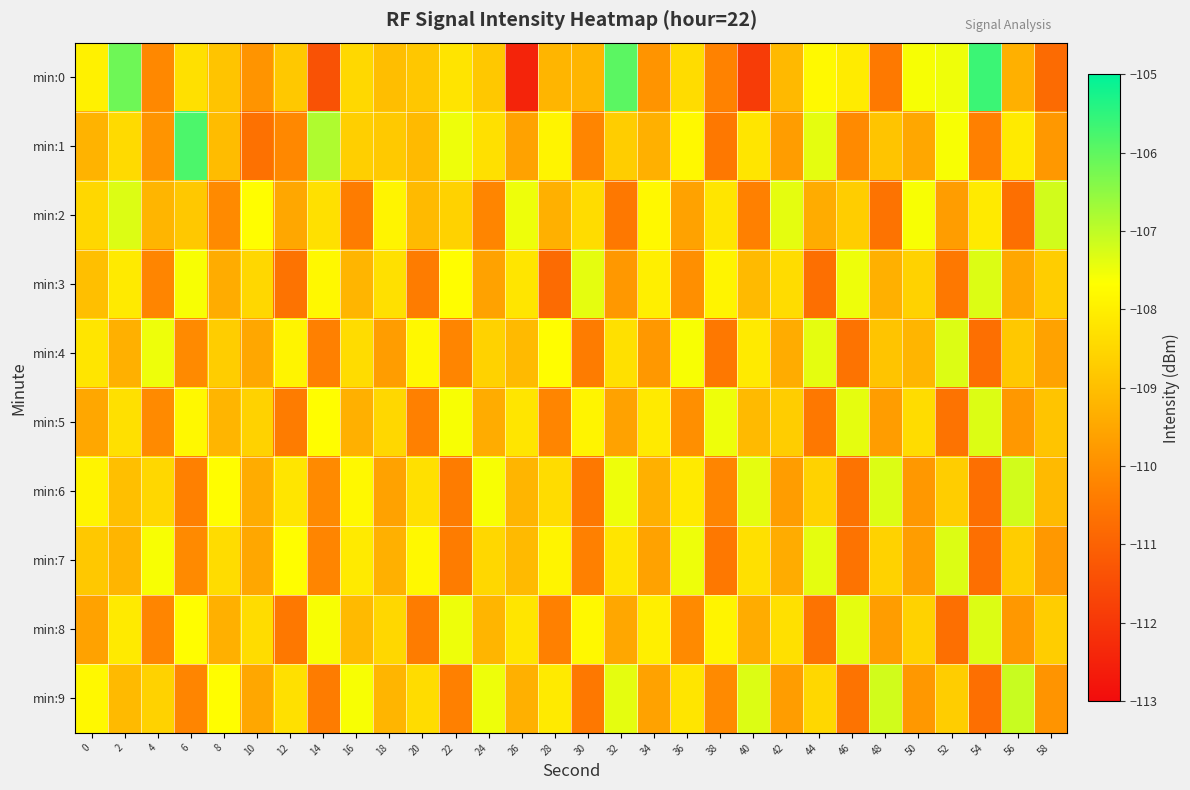

At 54, list the series in order from largest to smallest.

min:0, min:3, min:5, min:8, min:2, min:1, min:4, min:6, min:7, min:9